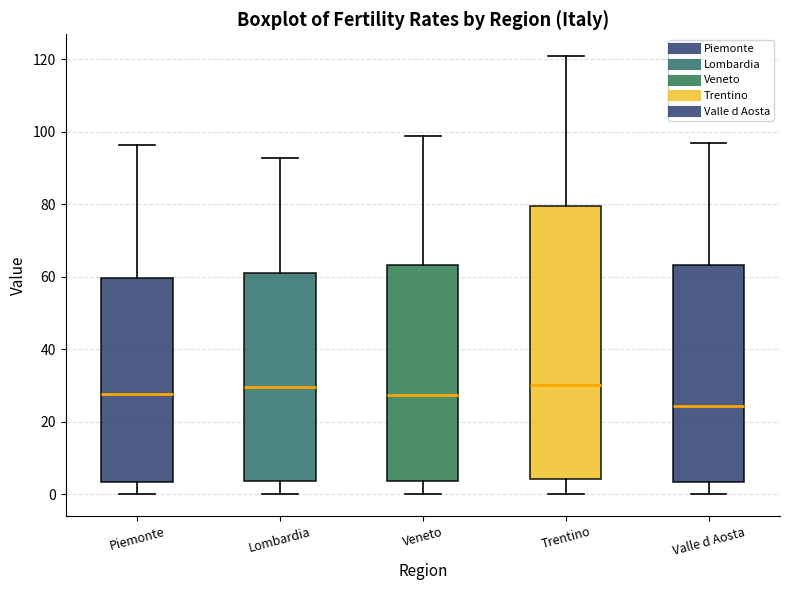

Where does the median line of the box for Veneto sit on the y-axis? The values are not printed on the chart, so give them approximately, as read against the axis.

28